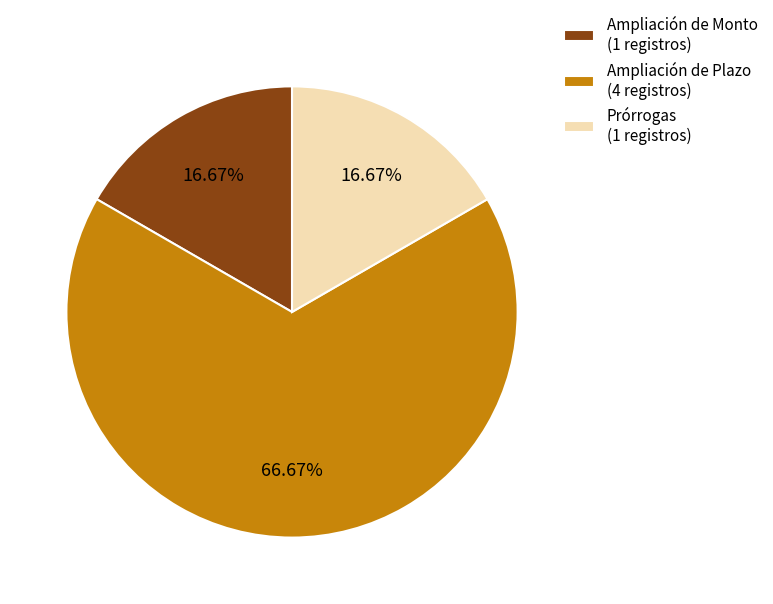

What is the ratio of the value at Ampliación de Monto (1 registros) to the value at Prórrogas (1 registros)?

1.0